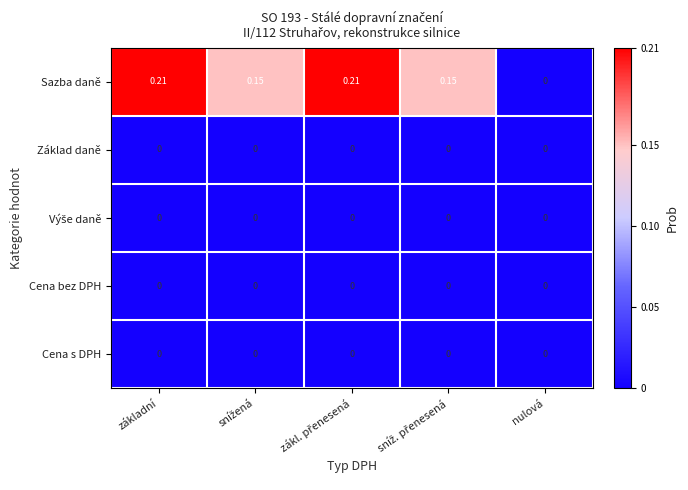

Which series has the largest range (max minus min)?

Sazba daně